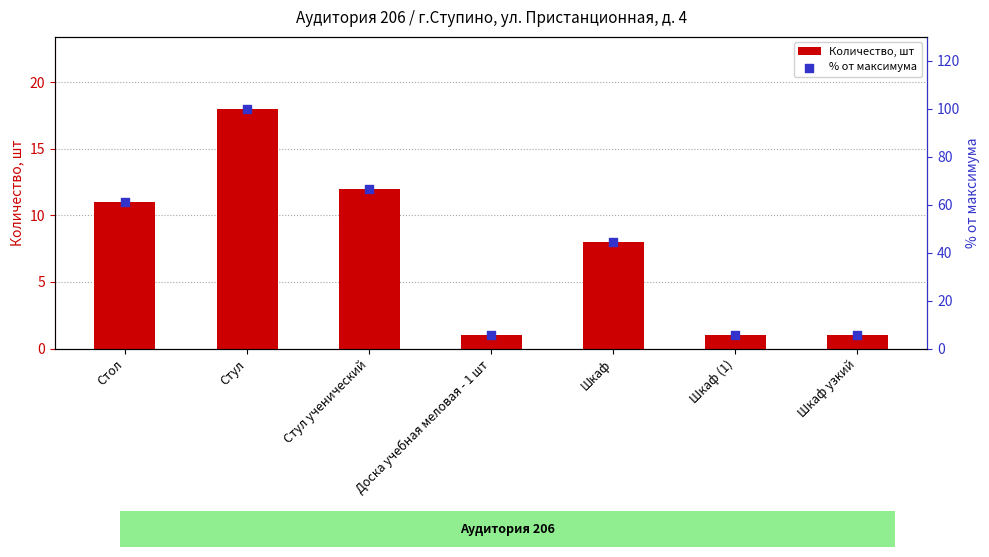

Which series contains the highest Y value?

% от максимума